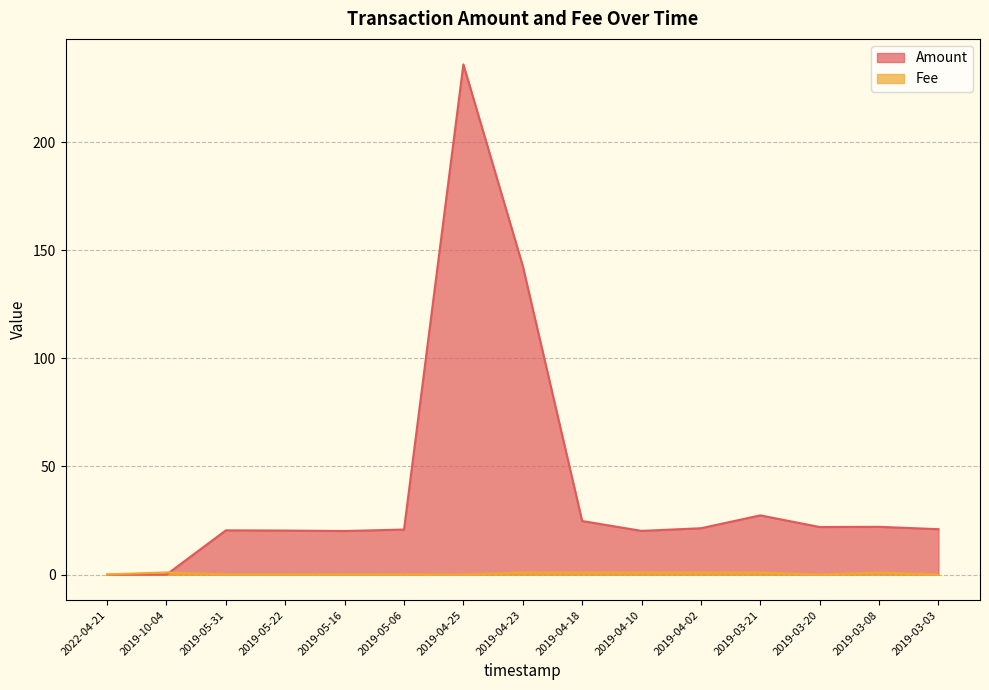

The Fee series shows 0.1 at 2019-05-22. True or false?

False